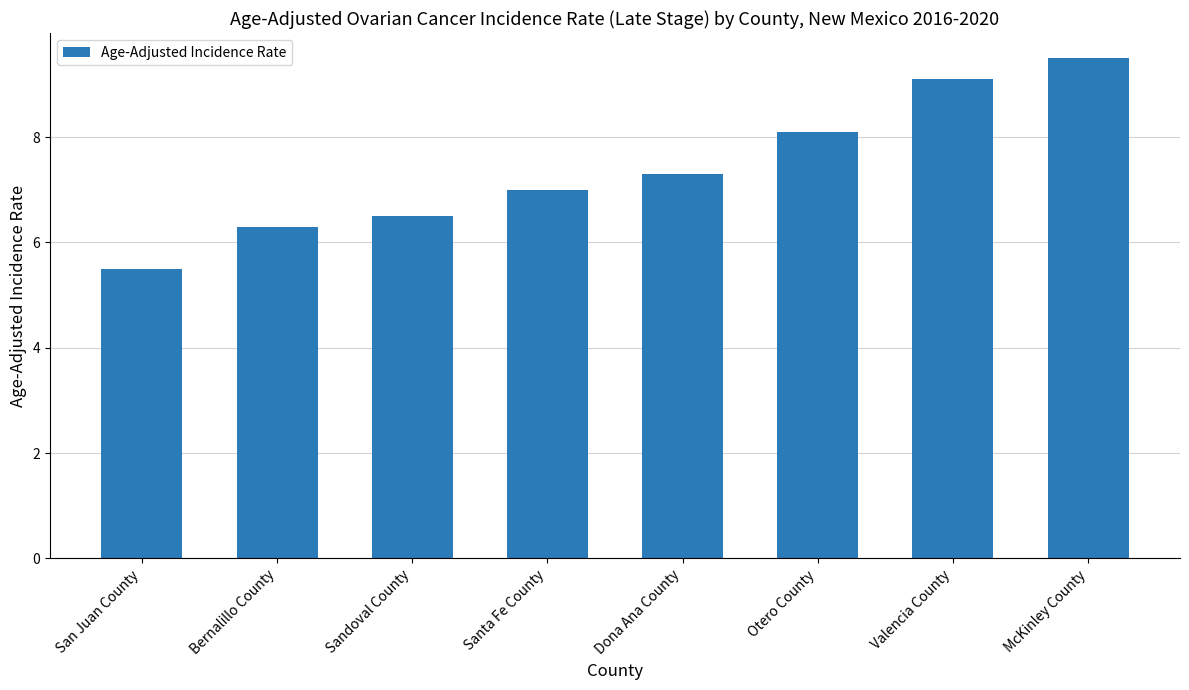

What position from the right is Bernalillo County?

7